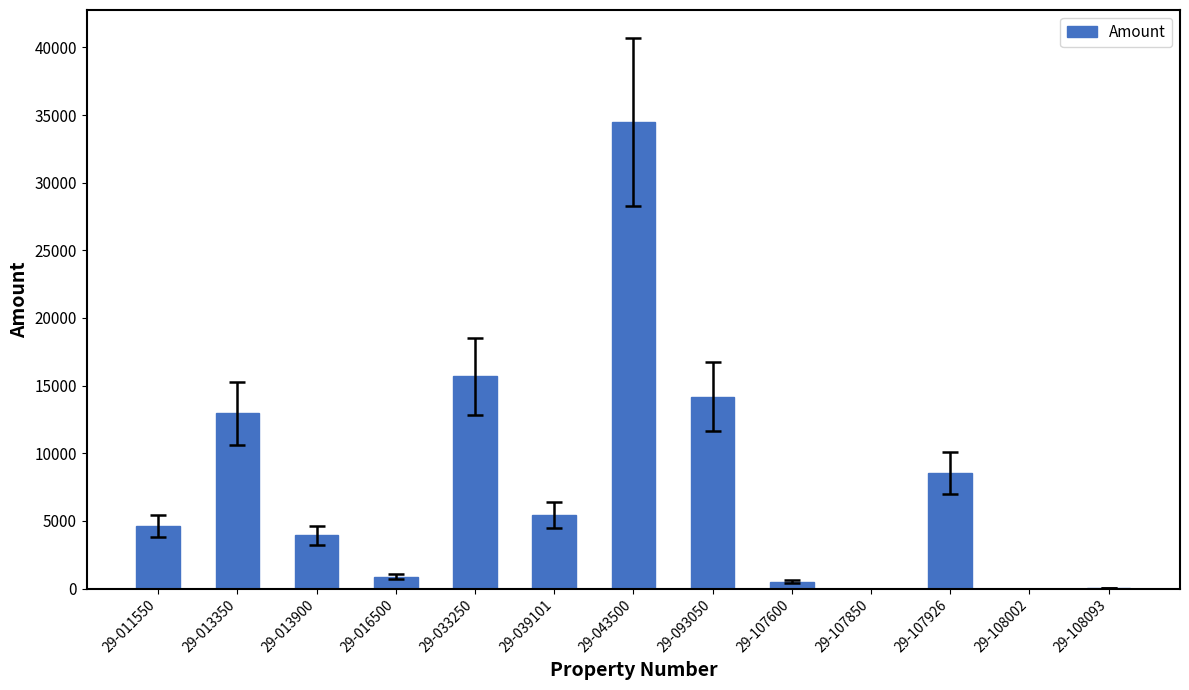

Is it true that the value at 29-016500 is 888.6?

True